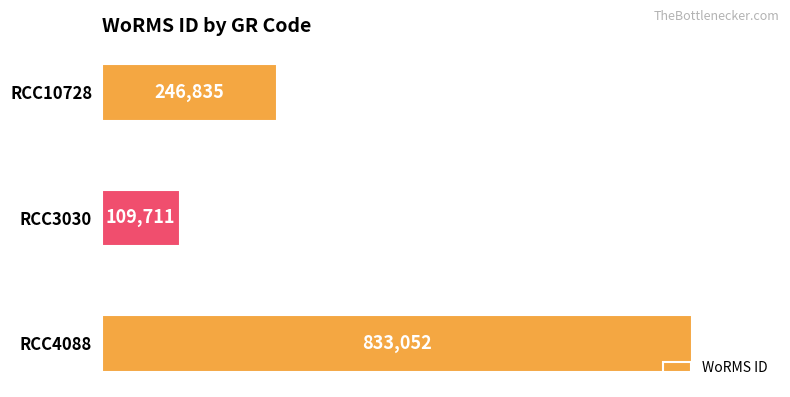

At which label is the value closest to 471381?

RCC10728